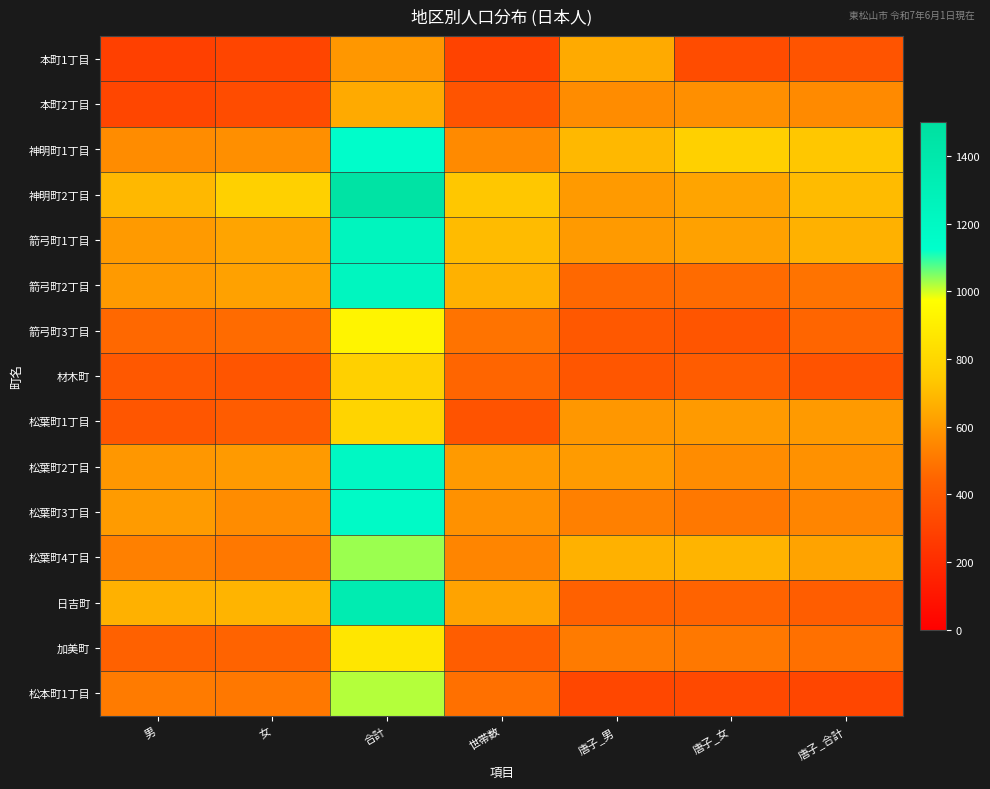

Reading left to right, what are all the values shown in this chart?

本町1丁目: 男=287	女=308	合計=595	世帯数=299	唐子_男=652	唐子_女=339	唐子_合計=373
本町2丁目: 男=313	女=339	合計=652	世帯数=373	唐子_男=564	唐子_女=574	唐子_合計=558
神明町1丁目: 男=564	女=574	合計=1138	世帯数=558	唐子_男=693	唐子_女=768	唐子_合計=736
神明町2丁目: 男=693	女=768	合計=1461	世帯数=736	唐子_男=605	唐子_女=633	唐子_合計=703
箭弓町1丁目: 男=605	女=633	合計=1238	世帯数=703	唐子_男=606	唐子_女=626	唐子_合計=671
箭弓町2丁目: 男=606	女=626	合計=1232	世帯数=671	唐子_男=459	唐子_女=467	唐子_合計=490
箭弓町3丁目: 男=459	女=467	合計=926	世帯数=490	唐子_男=391	唐子_女=377	唐子_合計=451
材木町: 男=391	女=377	合計=768	世帯数=451	唐子_男=381	唐子_女=409	唐子_合計=372
松葉町1丁目: 男=381	女=409	合計=790	世帯数=372	唐子_男=595	唐子_女=606	唐子_合計=606
松葉町2丁目: 男=595	女=606	合計=1201	世帯数=606	唐子_男=607	唐子_女=565	唐子_合計=578
松葉町3丁目: 男=607	女=565	合計=1172	世帯数=578	唐子_男=529	唐子_女=504	唐子_合計=542
松葉町4丁目: 男=529	女=504	合計=1033	世帯数=542	唐子_男=672	唐子_女=680	唐子_合計=631
日吉町: 男=672	女=680	合計=1352	世帯数=631	唐子_男=431	唐子_女=437	唐子_合計=415
加美町: 男=431	女=437	合計=868	世帯数=415	唐子_男=515	唐子_女=504	唐子_合計=481
松本町1丁目: 男=515	女=504	合計=1019	世帯数=481	唐子_男=318	唐子_女=326	唐子_合計=313